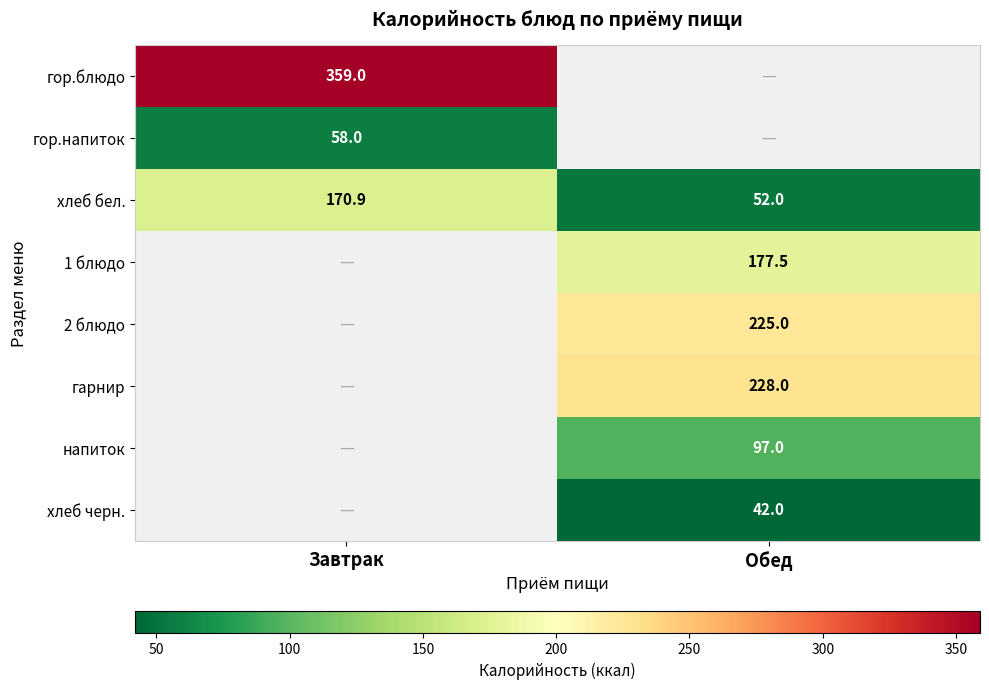

How many distinct data groups are displayed?

8